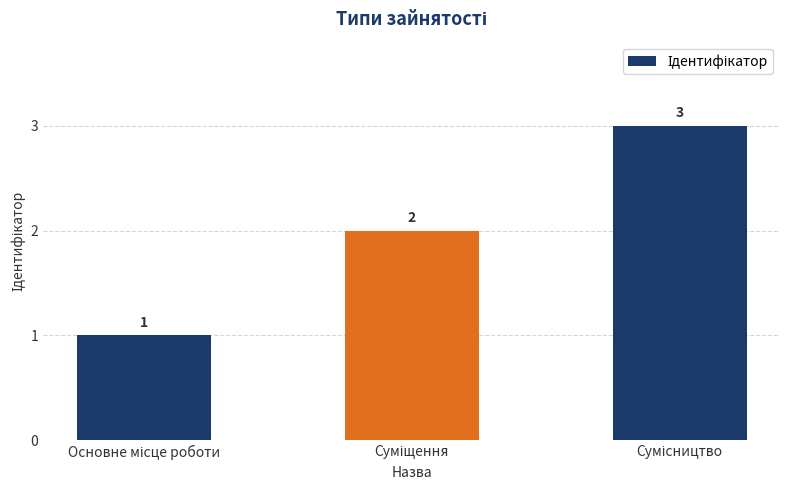

Reading left to right, transcribe all the data shown in this chart.

1	2	3